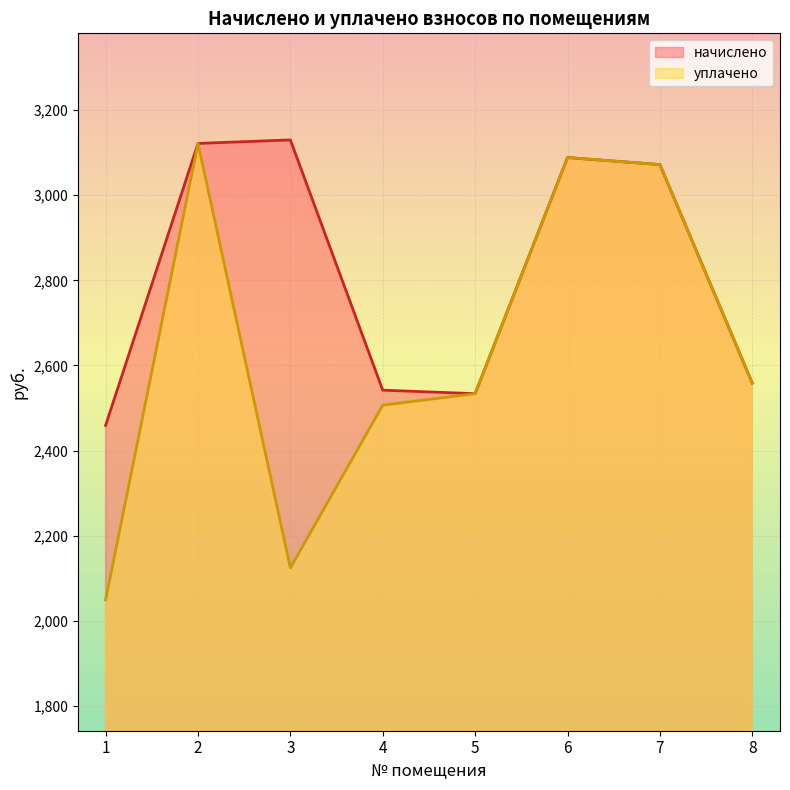

True or false: уплачено has more than 0 interior local peaks.

True